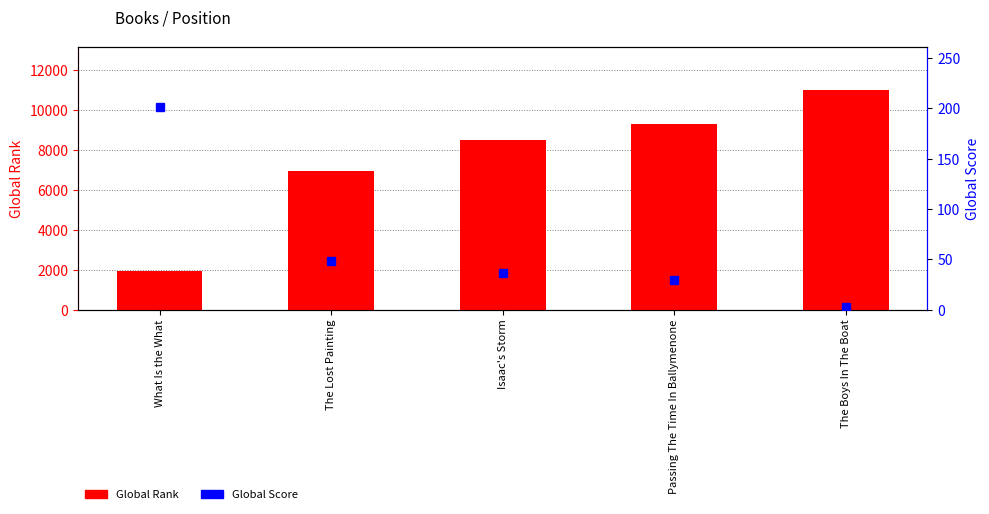

What is the value of the Global Score bar at the 4th from the left?

29